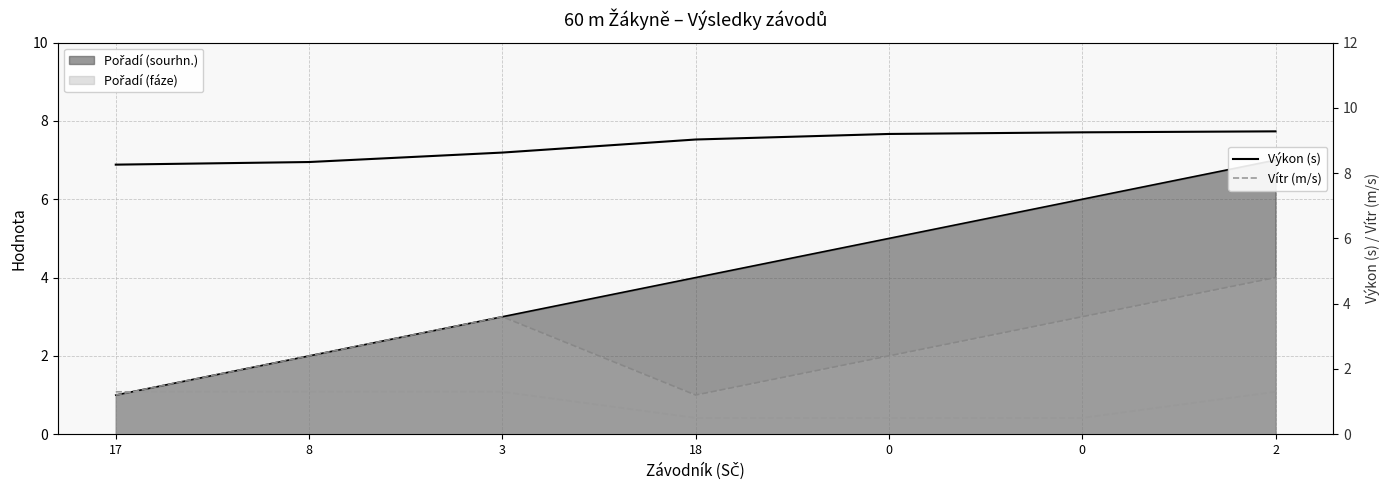

What is the difference between the Vítr (m/s) values at 0 and 3?

0.8